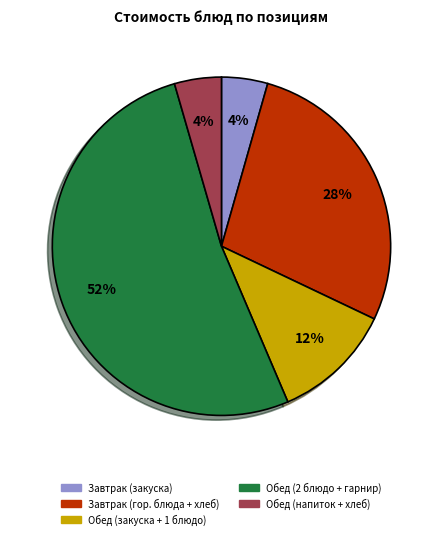

To the nearest percent, what is the difference between the largest and smallest slice percentages?

48%